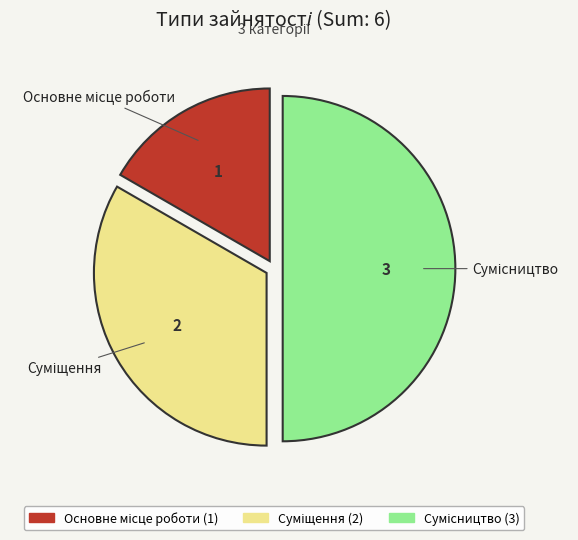

What is the ratio of the value at Сумісництво to the value at Основне місце роботи?

3.0